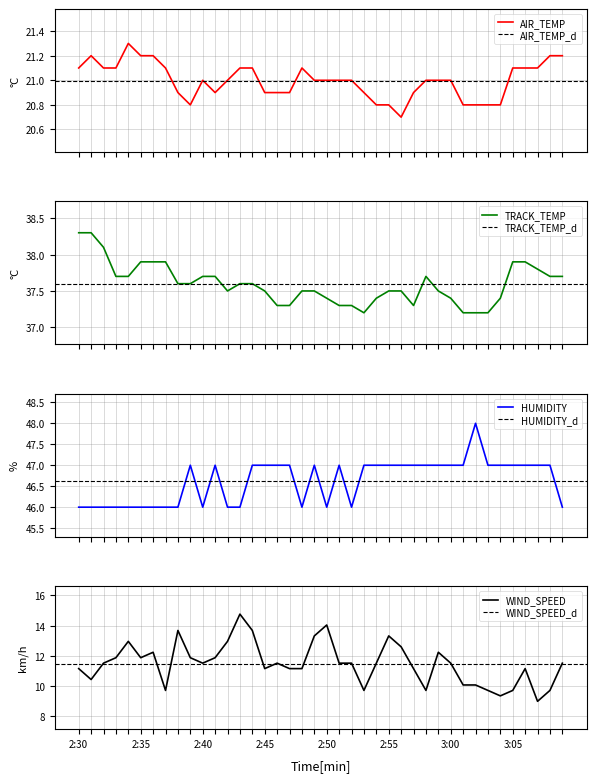

What is the average value of the AIR_TEMP series?

21.0